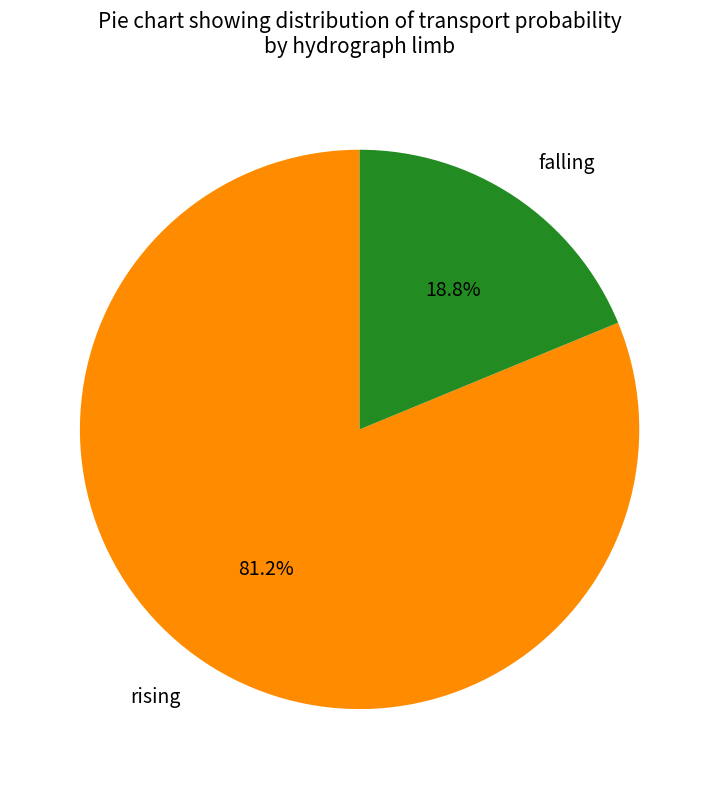

How many segments does this pie chart have?

2